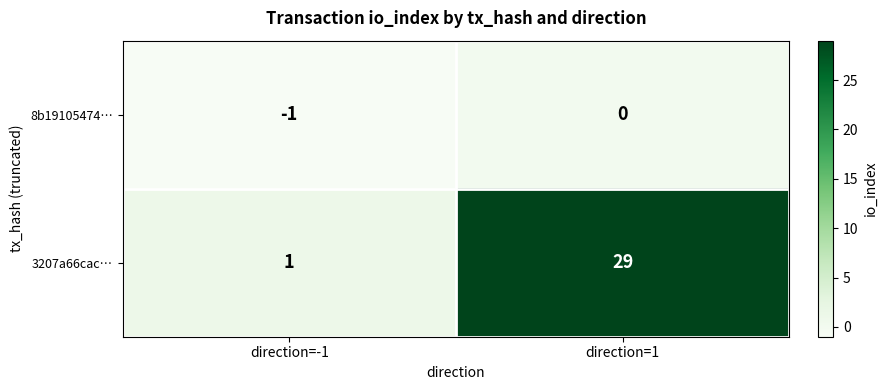

The 3207a66cac… series shows 10 at direction=1. True or false?

False